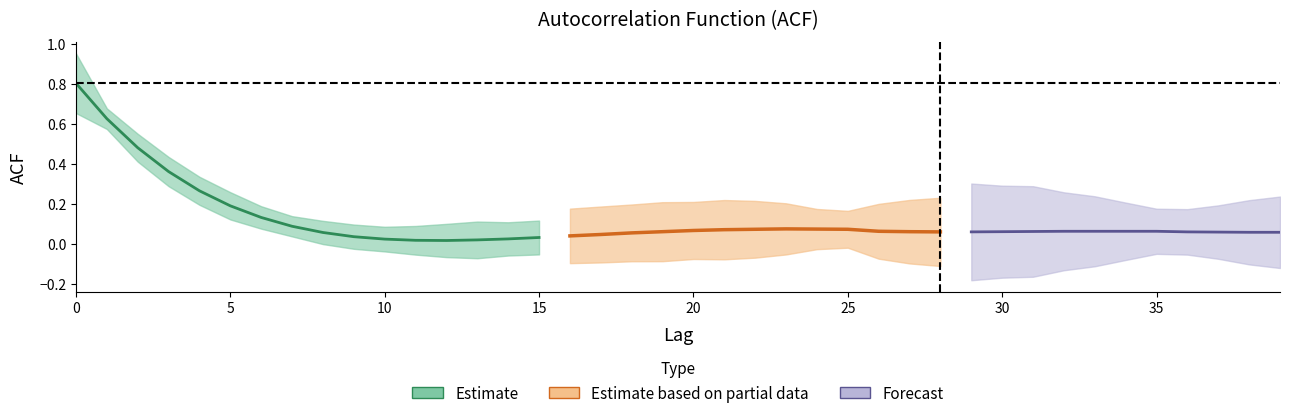

What is the sum of the acf_li values at 7 and 26?

0.2